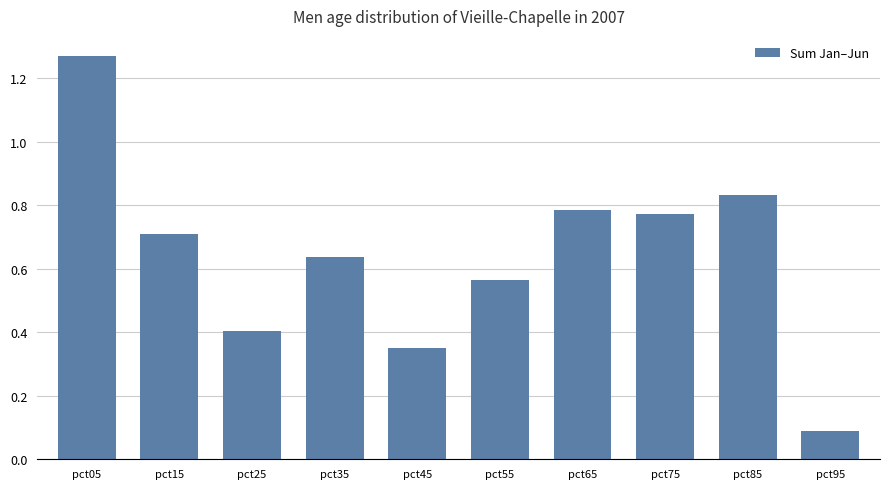

How many bars are there in total?

10